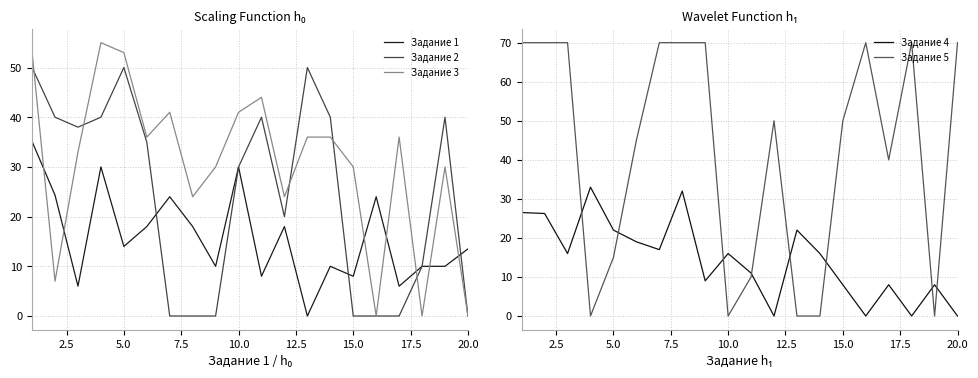

Which series ends up on top after the final intersection of Задание 4 and Задание 5?

Задание 5